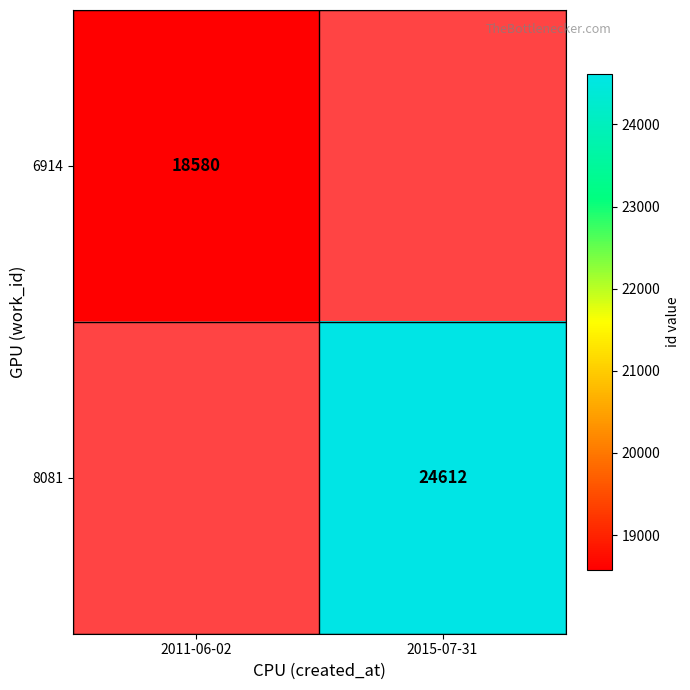

The 8081 series shows 39720 at 2015-07-31. True or false?

False